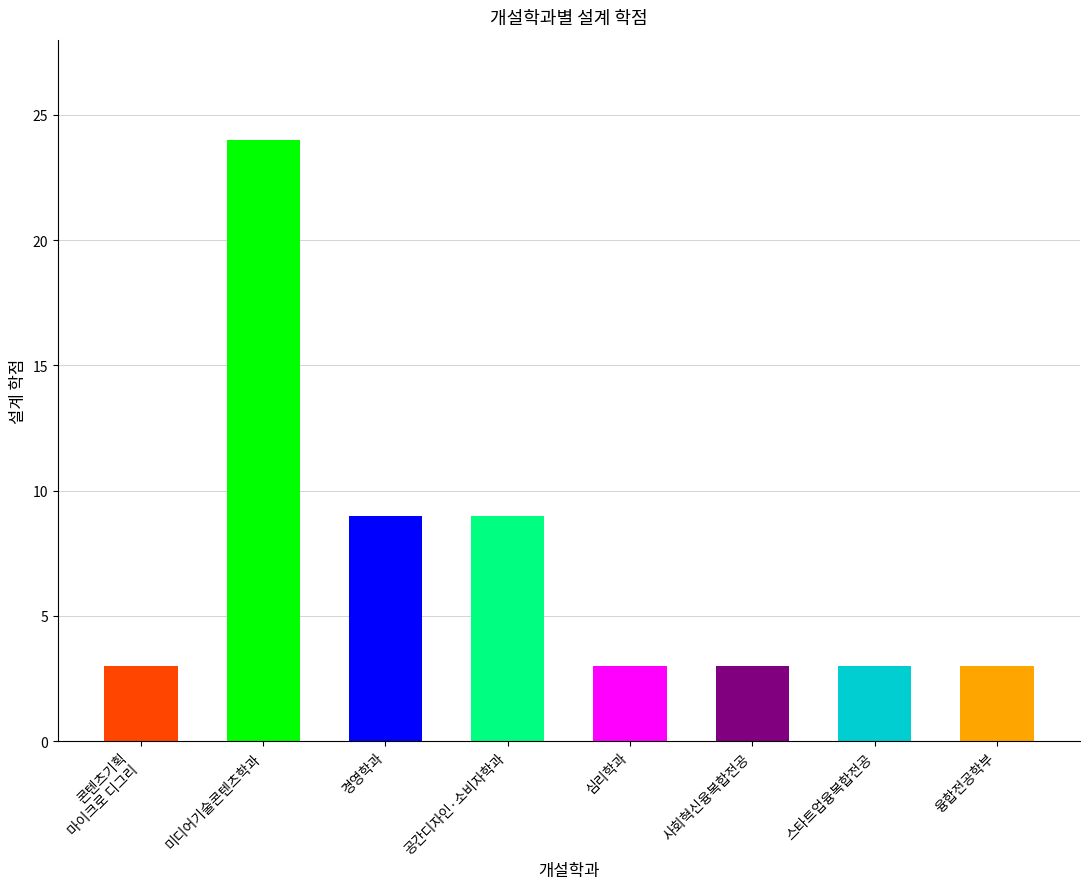

Rank the categories by value from lowest to highest.

콘텐츠기획
마이크로 디그리, 심리학과, 사회혁신융복합전공, 스타트업융복합전공, 융합전공학부, 경영학과, 공간디자인·소비자학과, 미디어기술콘텐츠학과